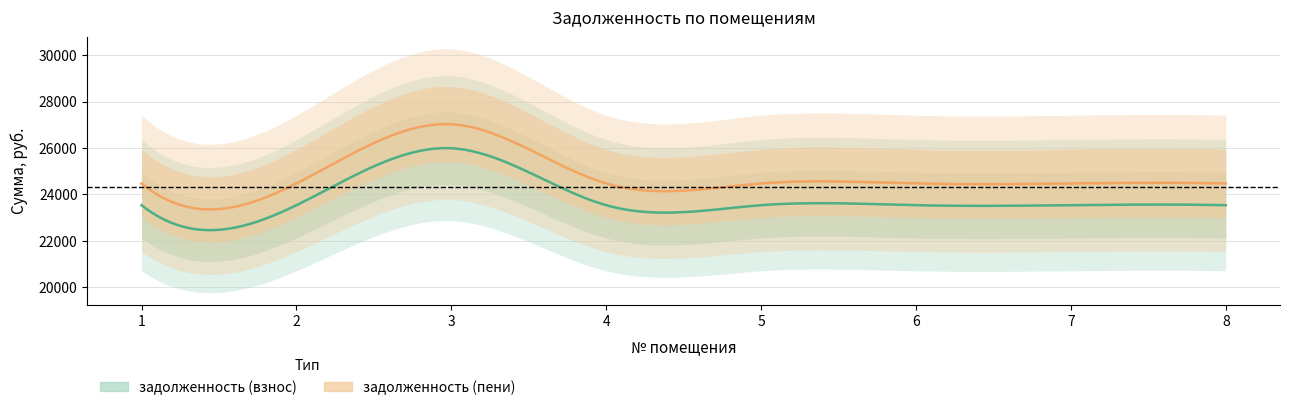

True or false: задолженность (пени) and задолженность (взнос) intersect in this chart.

False